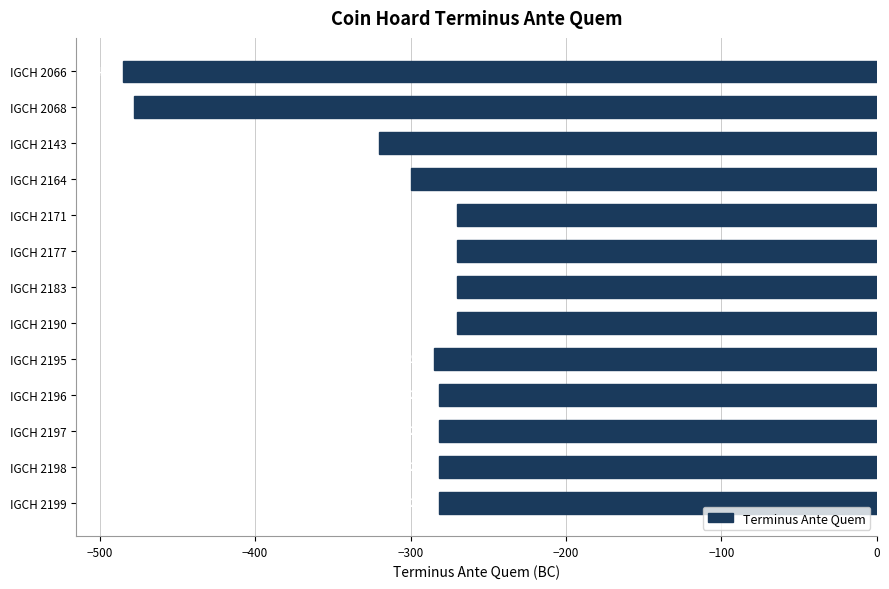

What is the difference between the maximum and minimum values?

215